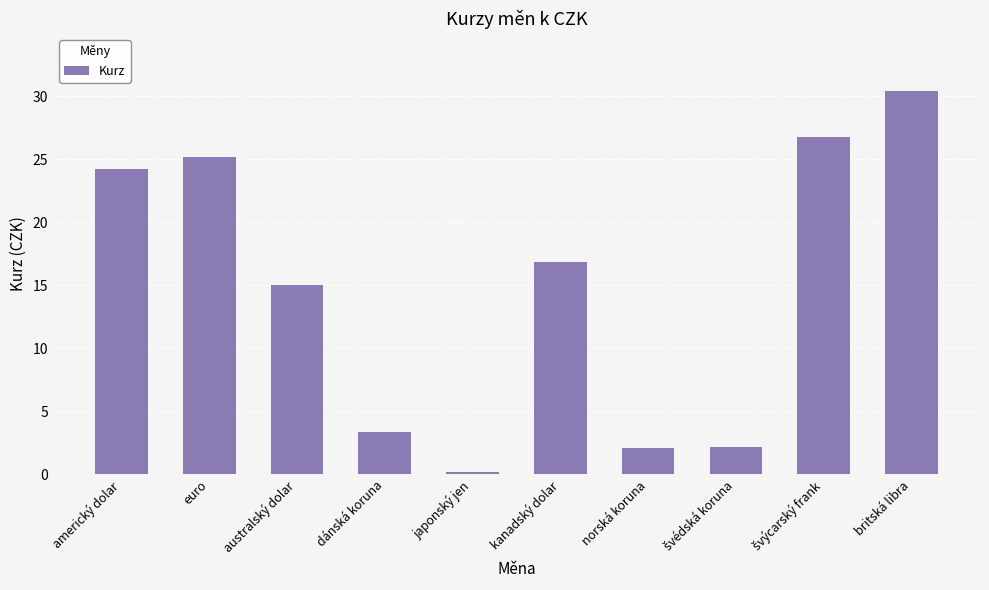

At which category does the chart reach its peak across all series?

britská libra